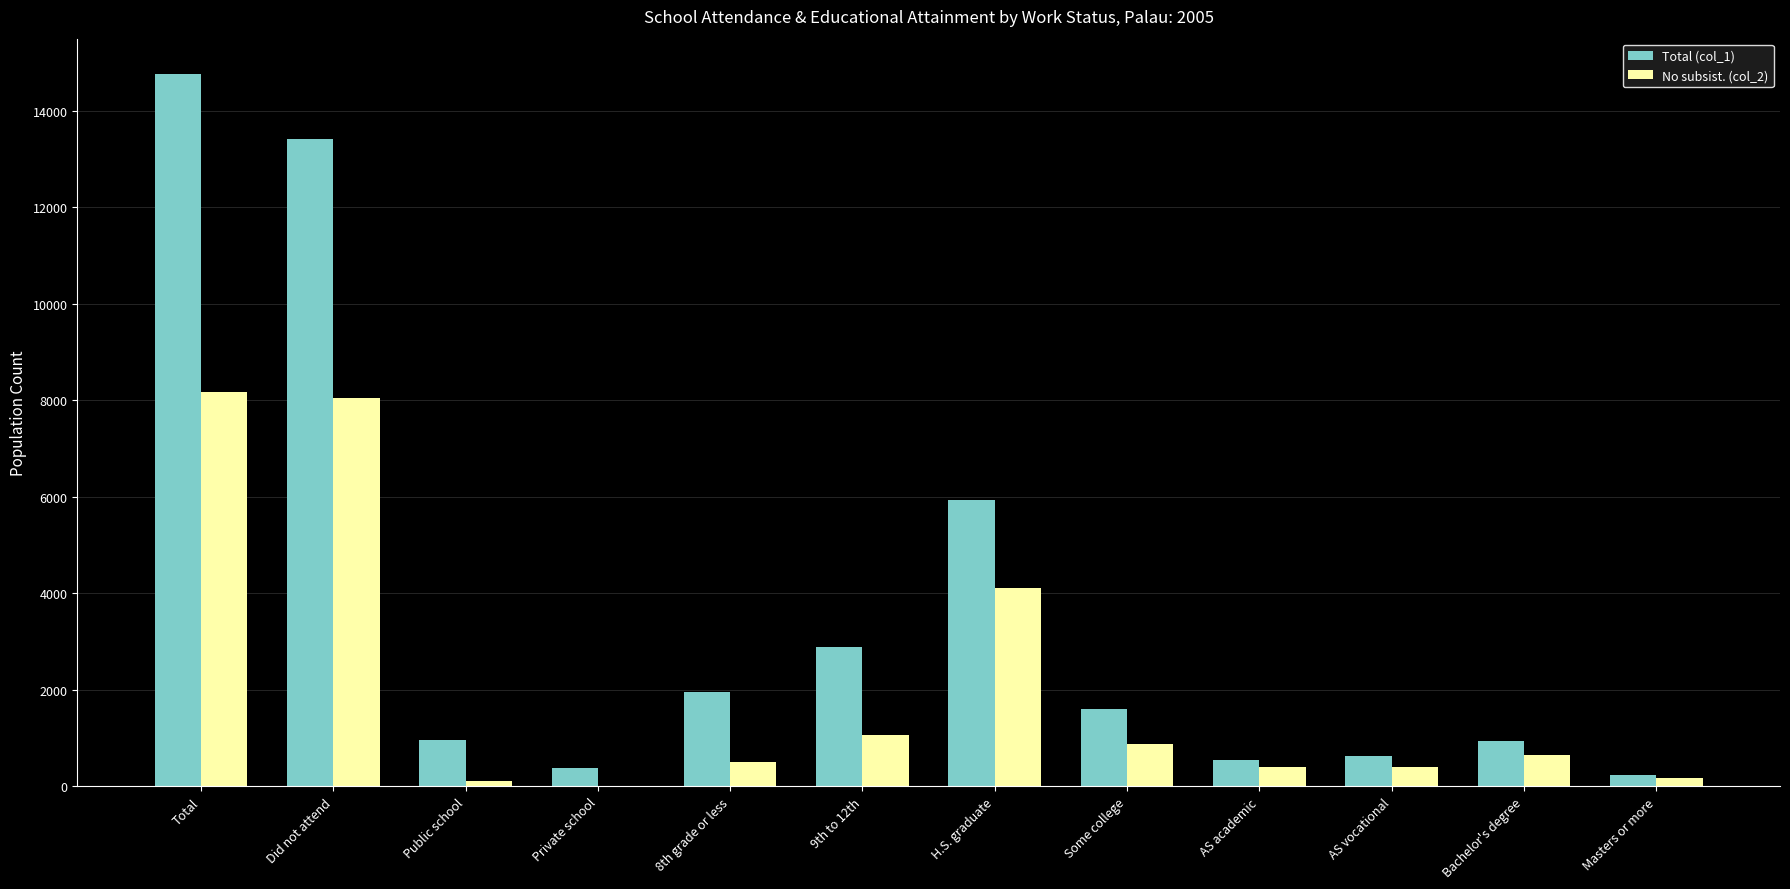

Are the bars grouped side by side (vs. stacked)?

Yes